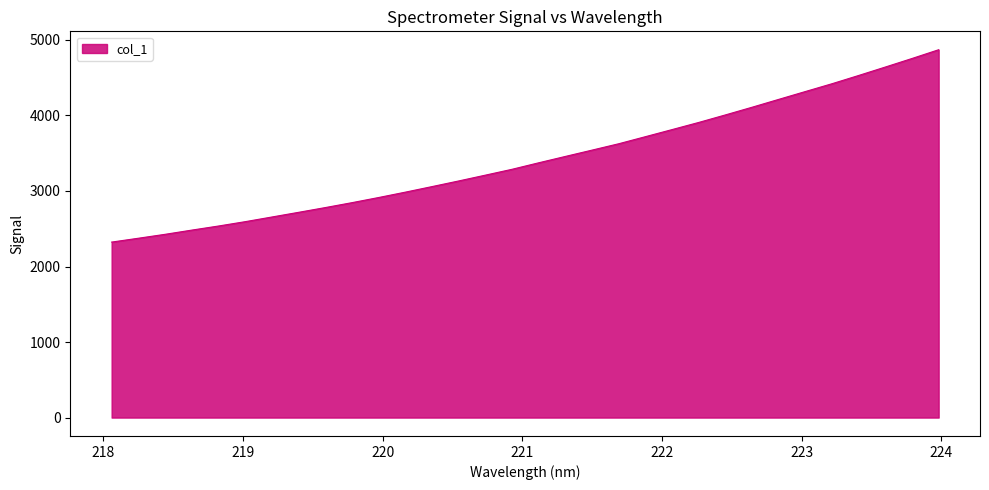

What is the difference between the maximum and minimum values?

2546.8